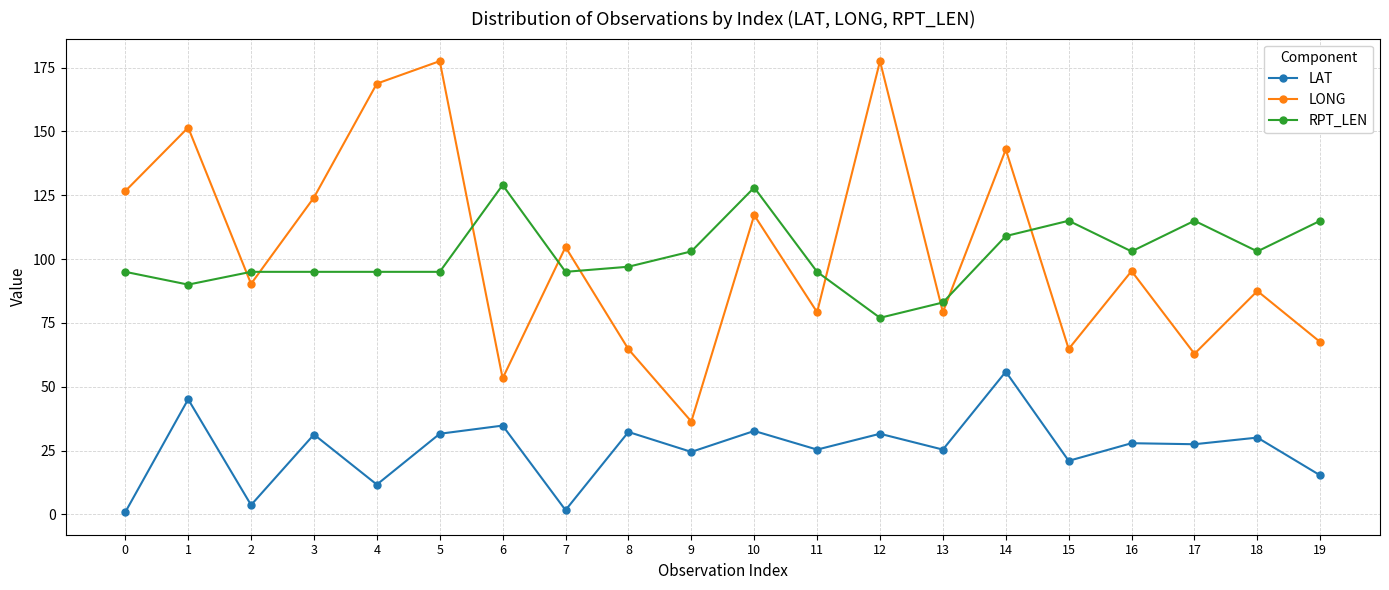

What is the highest value of the LONG series?

177.5